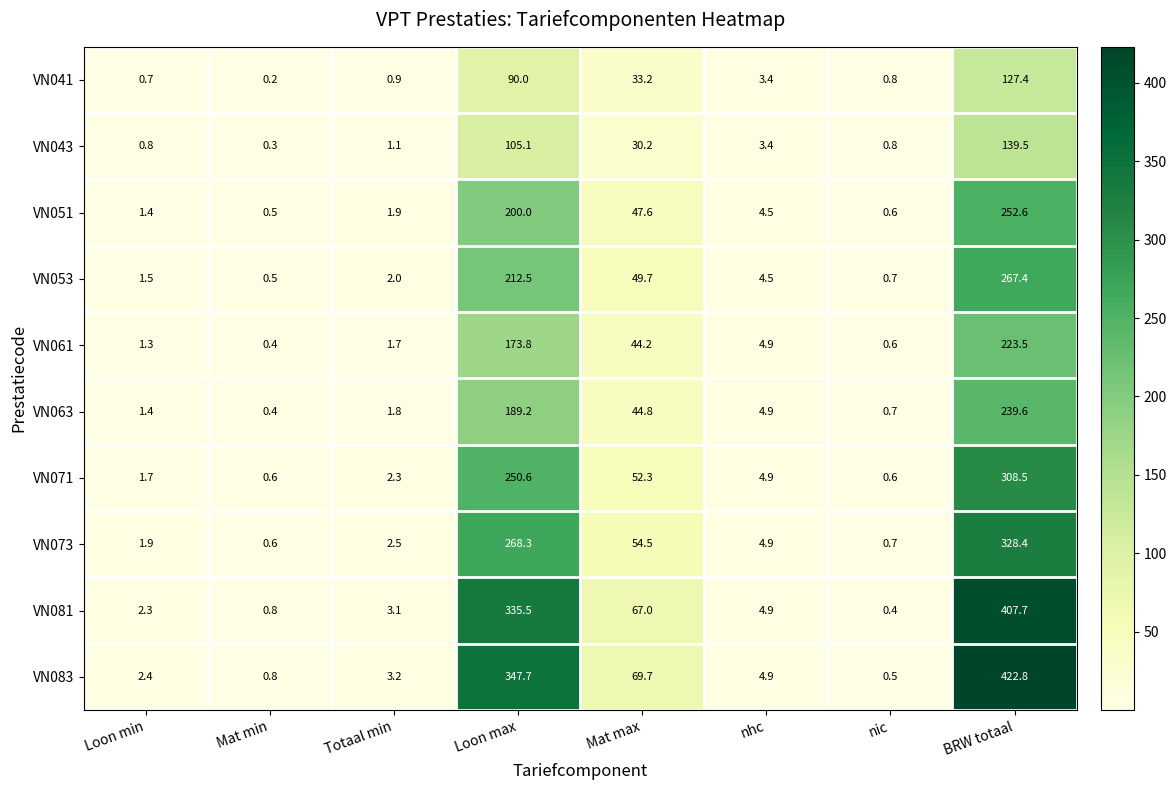

What is the highest value of the VN063 series?

239.6